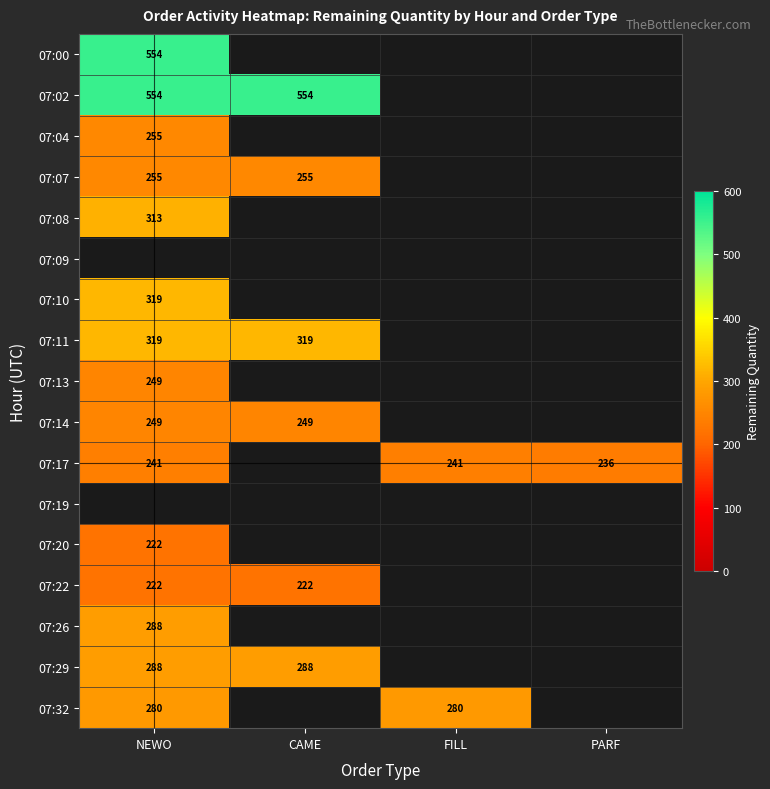

The value of 07:11 at NEWO is 479. True or false?

False